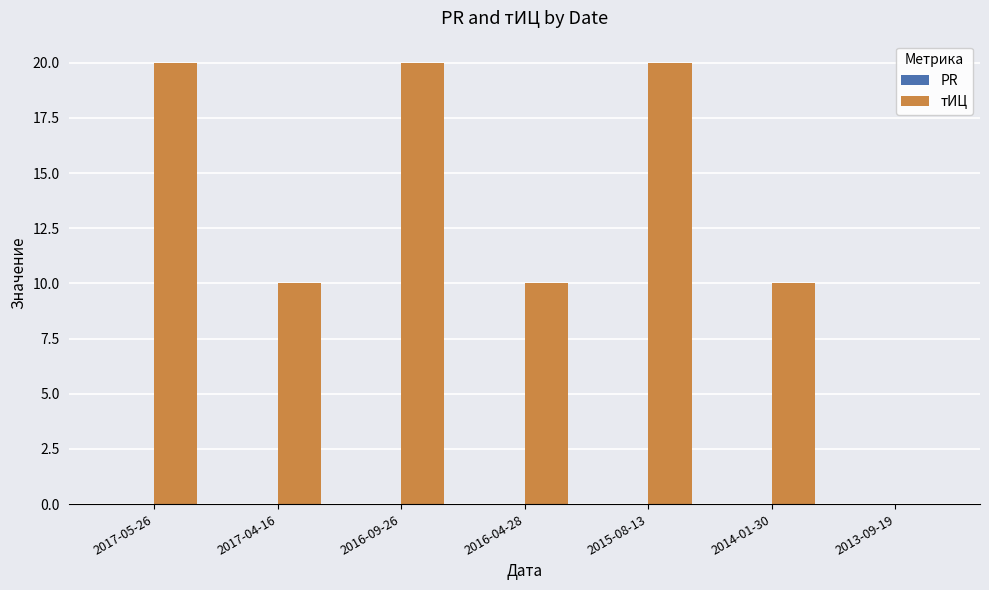

Between 2013-09-19 and 2017-04-16, which is larger?

2017-04-16